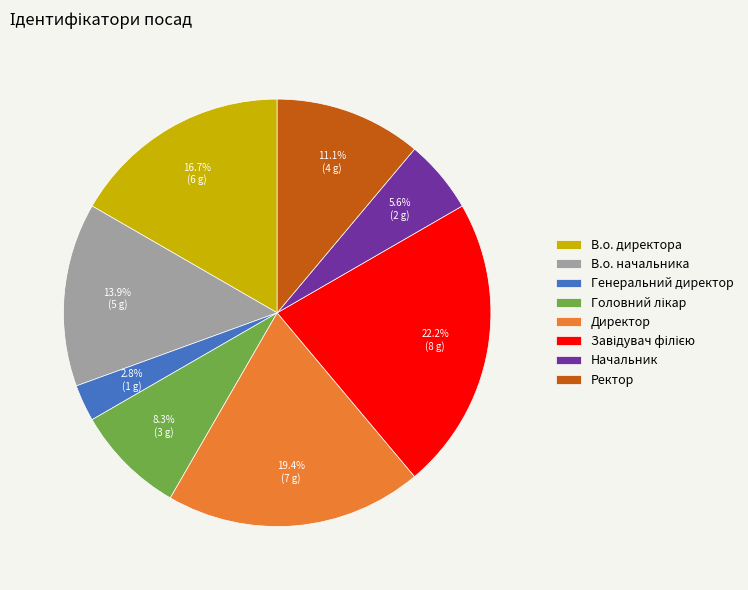

Do Начальник and Директор together represent more than half of the pie?

No